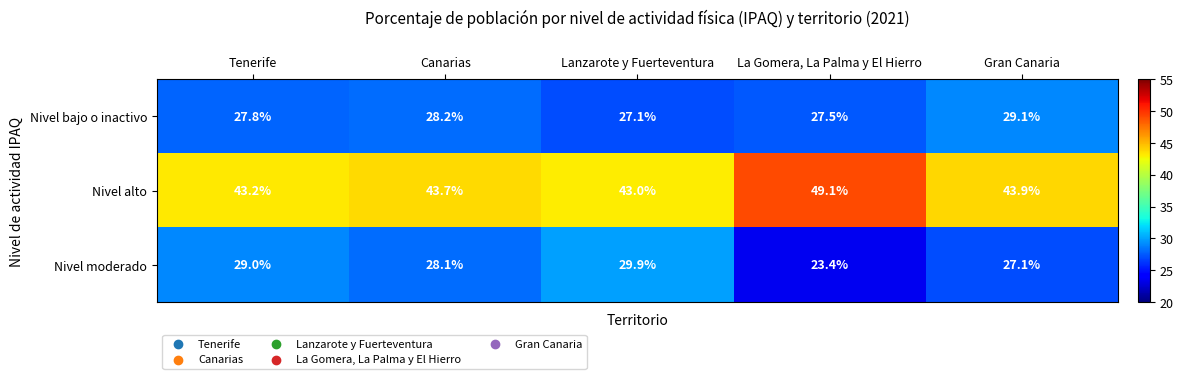

At Tenerife, list the series in order from smallest to largest.

Nivel bajo o inactivo, Nivel moderado, Nivel alto